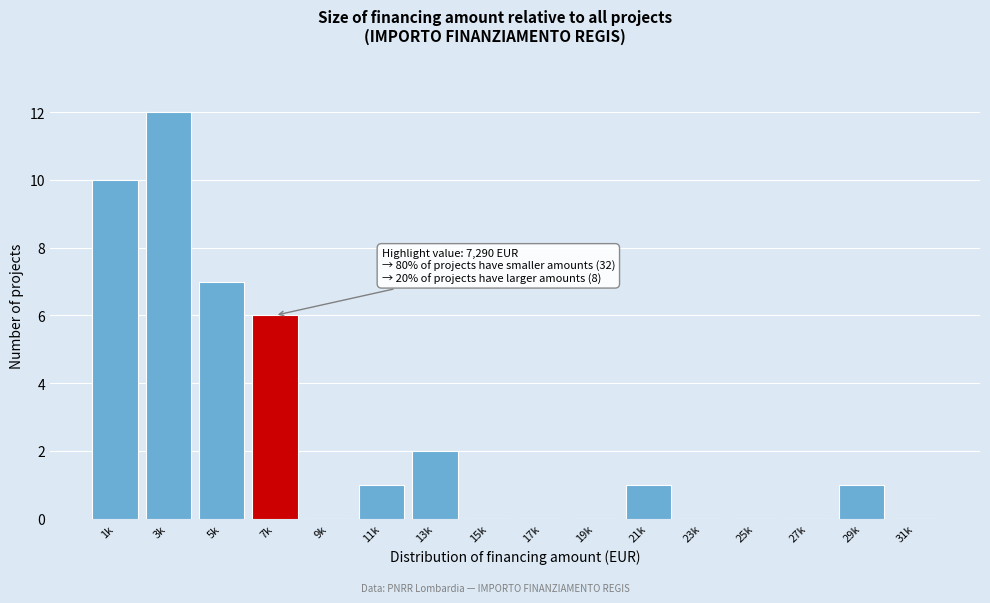

Reading left to right, list all the values displayed in this chart.

1k=10	3k=12	5k=7	7k=6	9k=0	11k=1	13k=2	15k=0	17k=0	19k=0	21k=1	23k=0	25k=0	27k=0	29k=1	31k=0